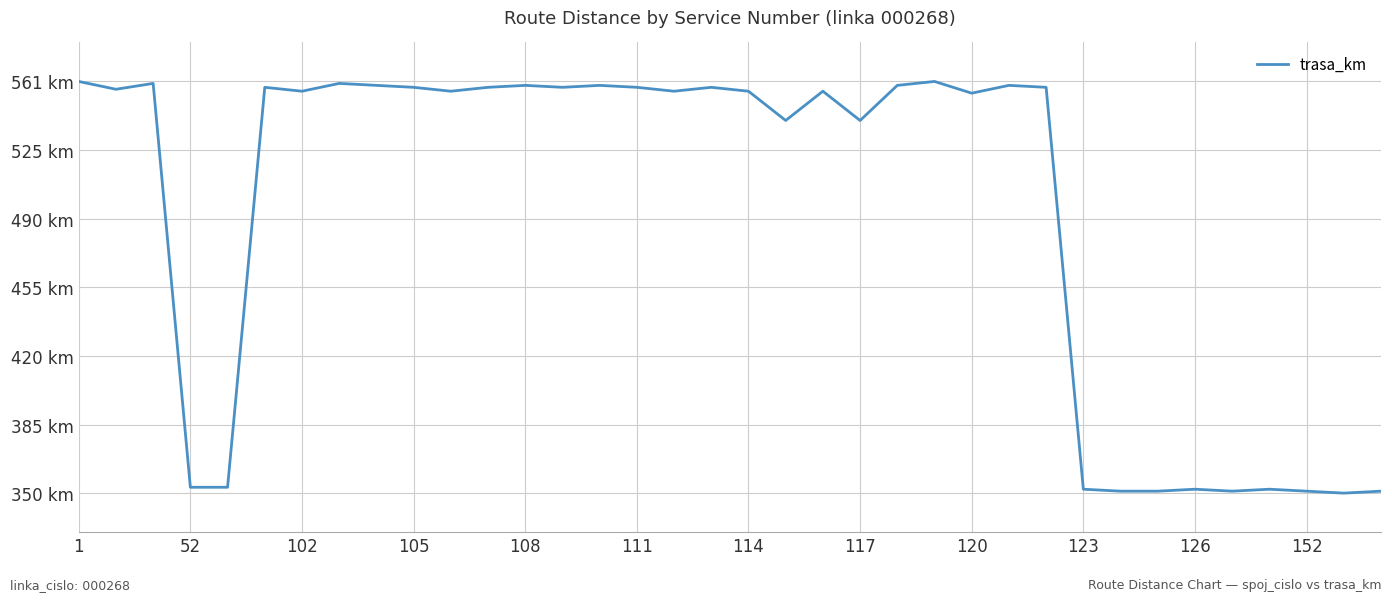

What is the greatest value displayed?

561